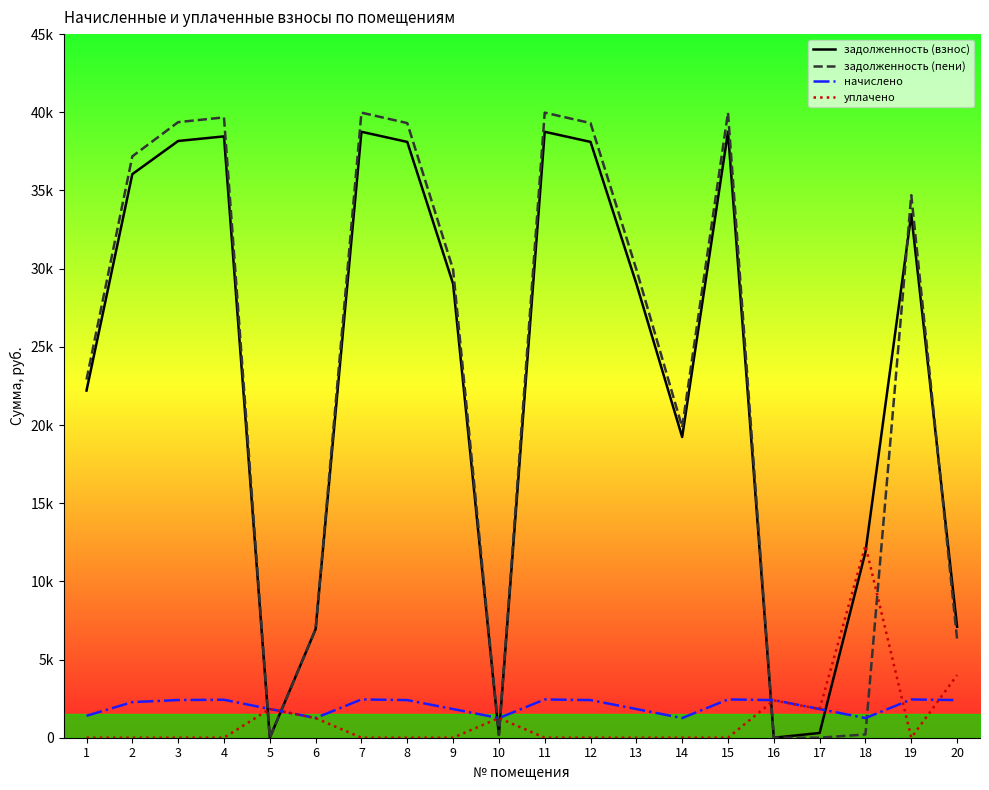

The value of уплачено at 9 is 0.0. True or false?

True